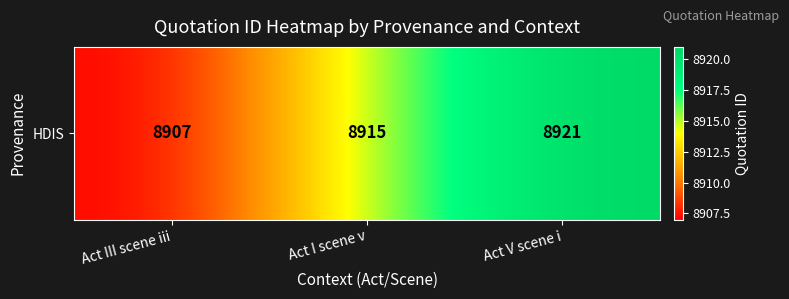

Read the value at Act I scene v, to the nearest 5.

8915